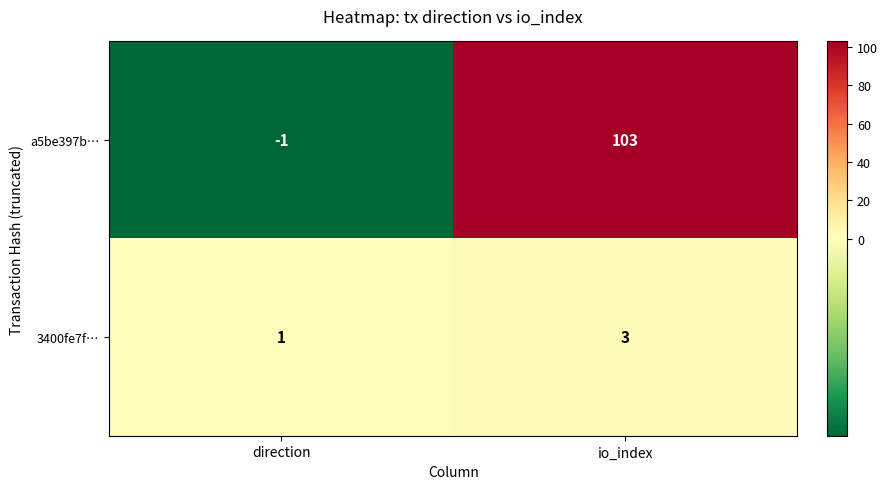

List the series in order of their peak value, lowest first.

3400fe7f…, a5be397b…